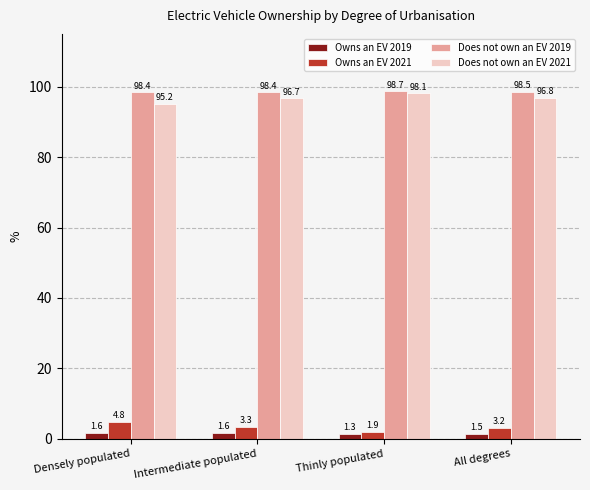

At how many categories does at least one series exceed 1?

4